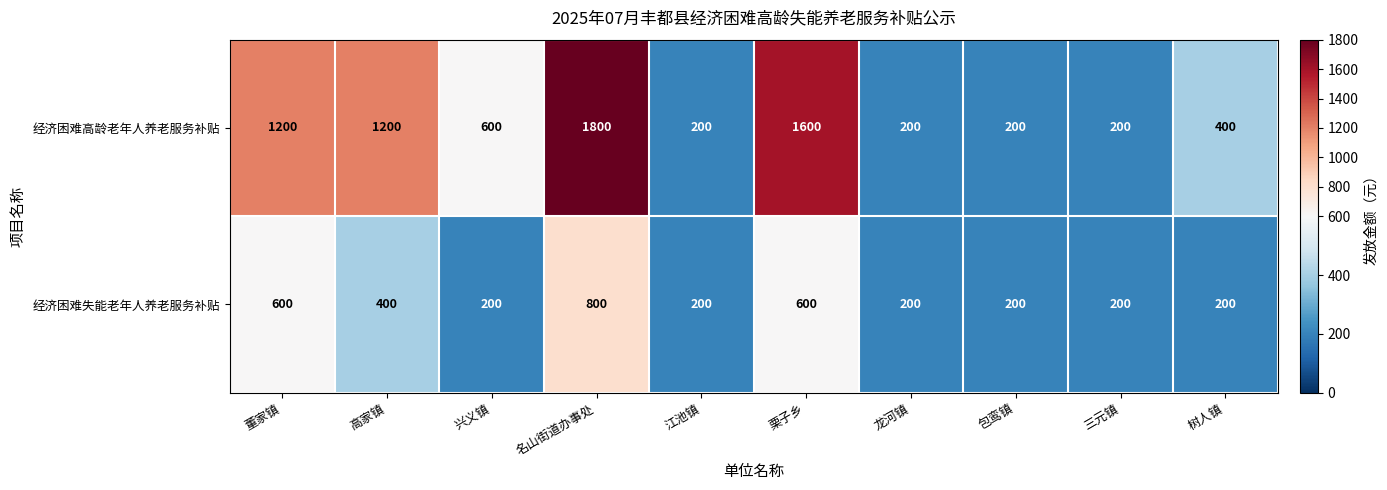

Rank the series at 栗子乡 from highest to lowest value.

经济困难高龄老年人养老服务补贴, 经济困难失能老年人养老服务补贴